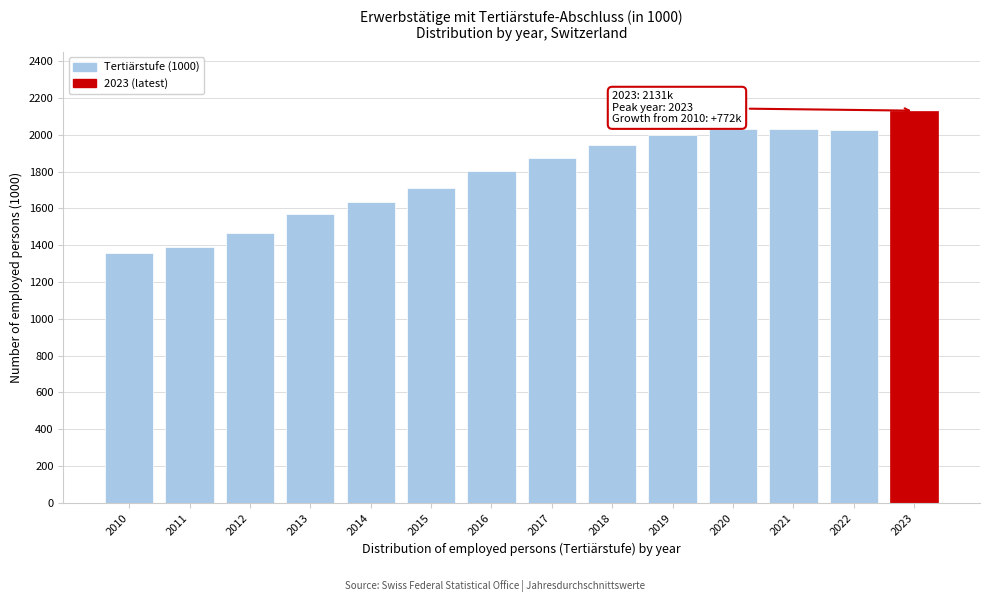

The chart shows a value of 3015.8 at 2023. True or false?

False